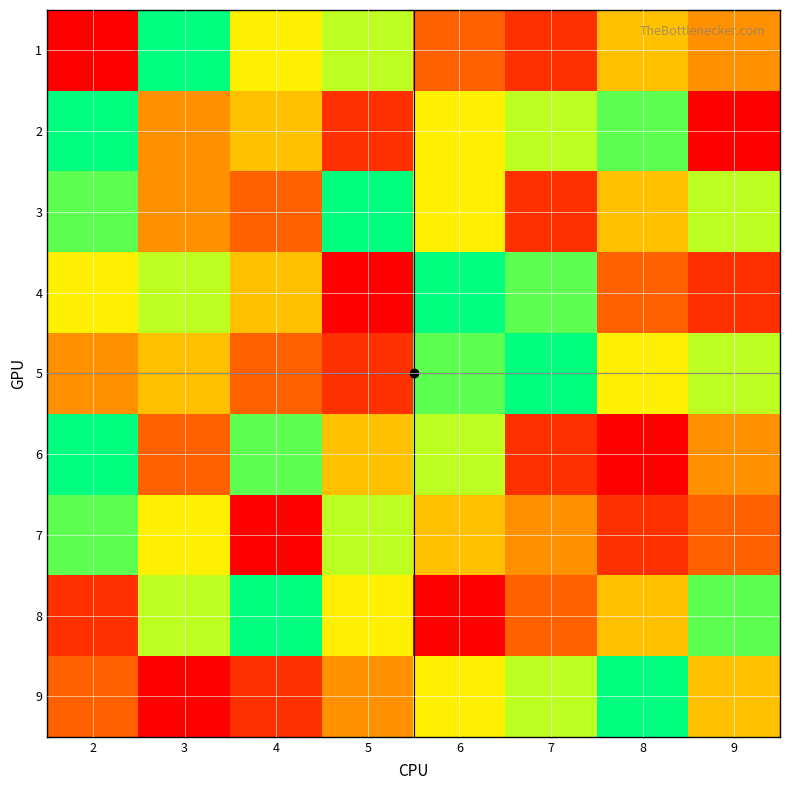

Which label corresponds to the smallest value in the chart?

2